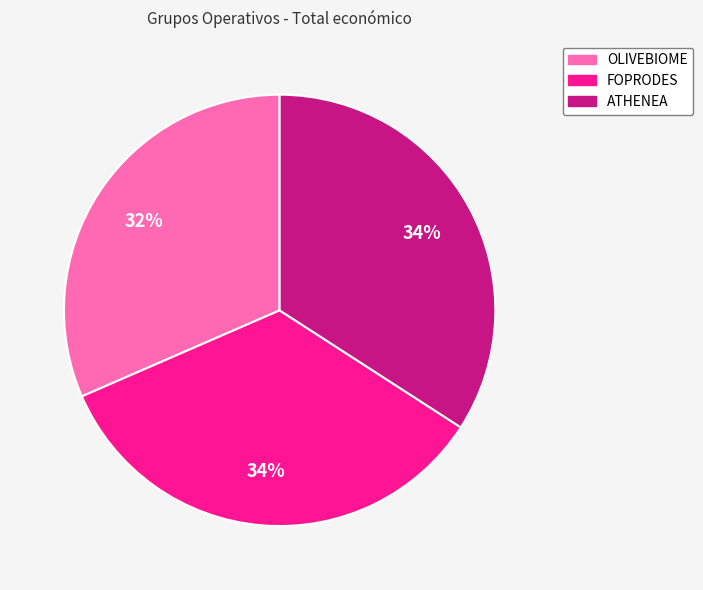

To the nearest percent, what is the average slice percentage?

33%